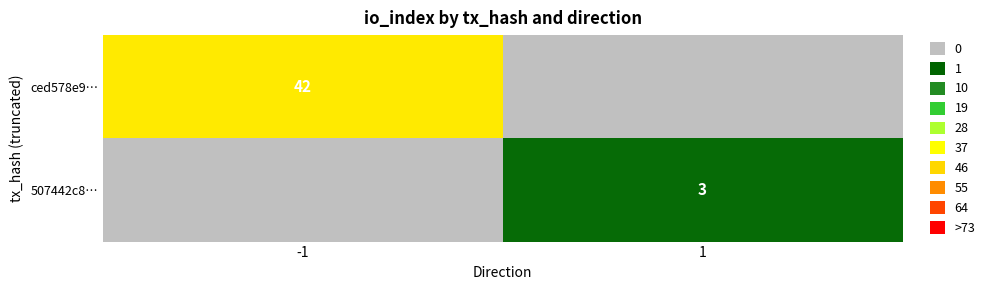

How many distinct data groups are displayed?

2